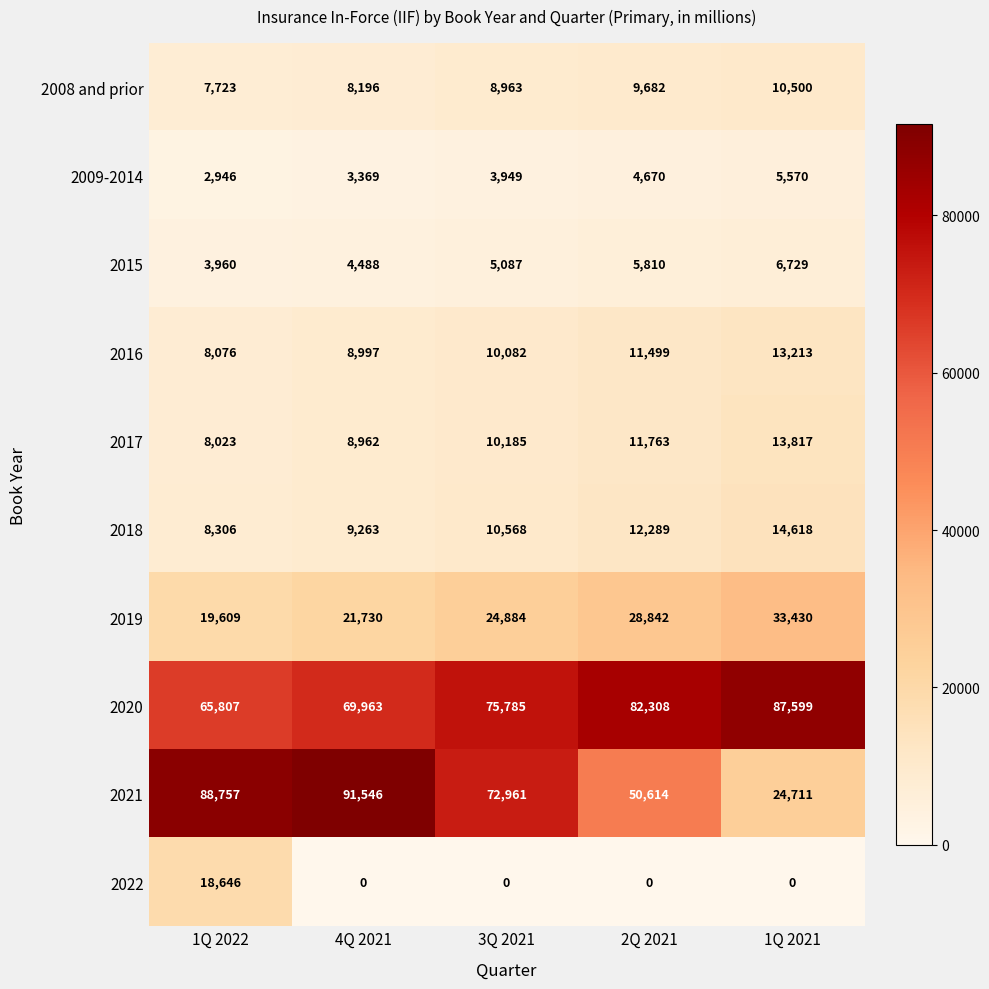

Which series has the largest total across all categories?

2020